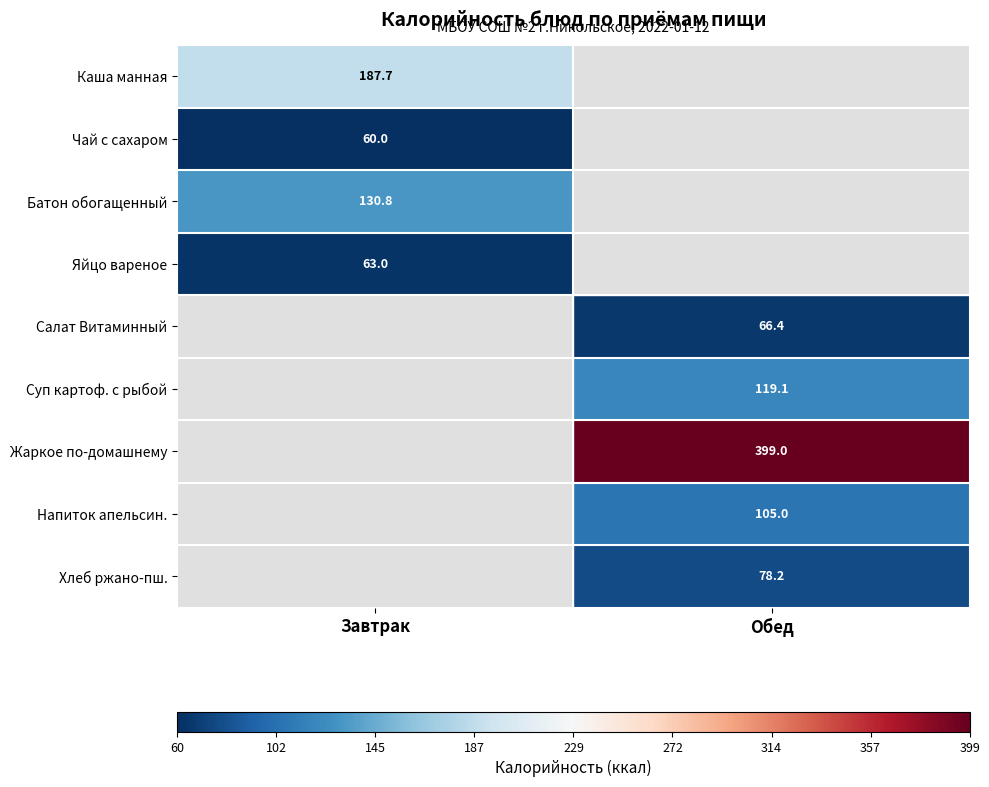

How many positive values does the Каша манная series have?

1